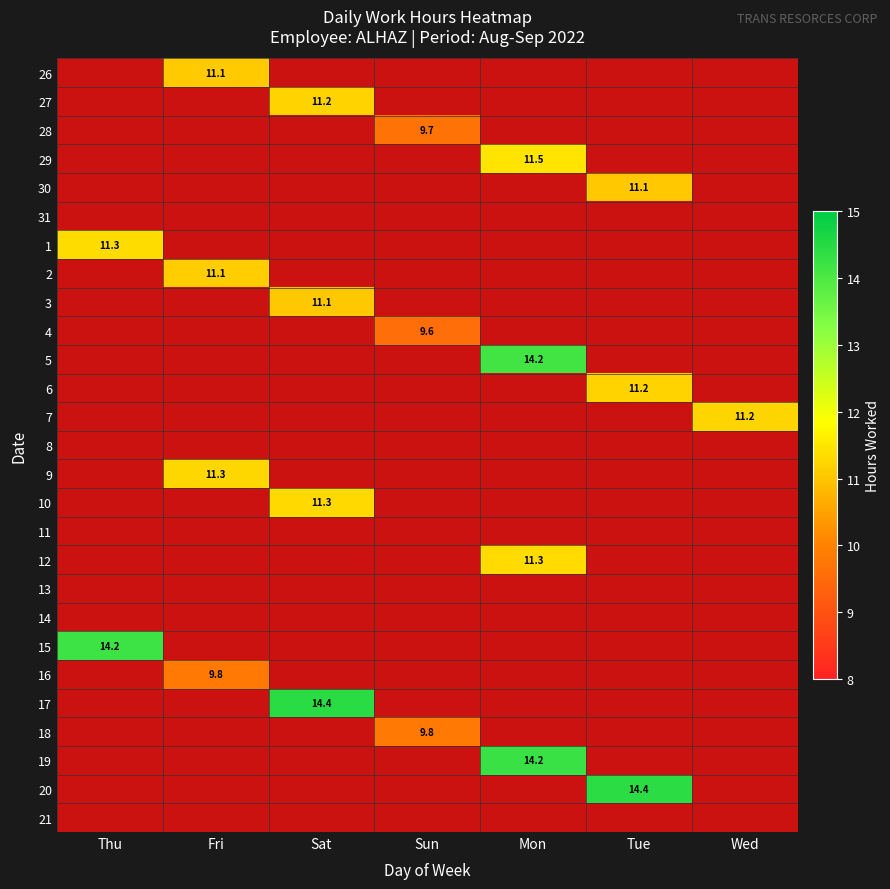

Which label corresponds to the smallest value in the chart?

Sun